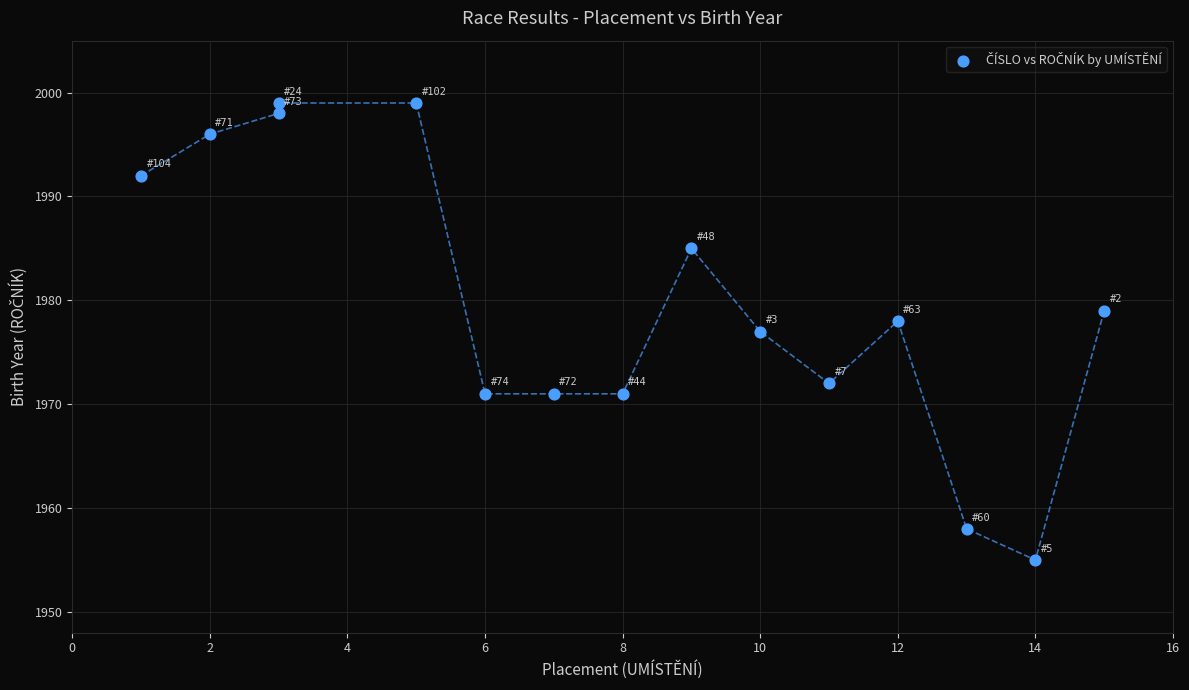

What is the range of X values (max minus min)?

14